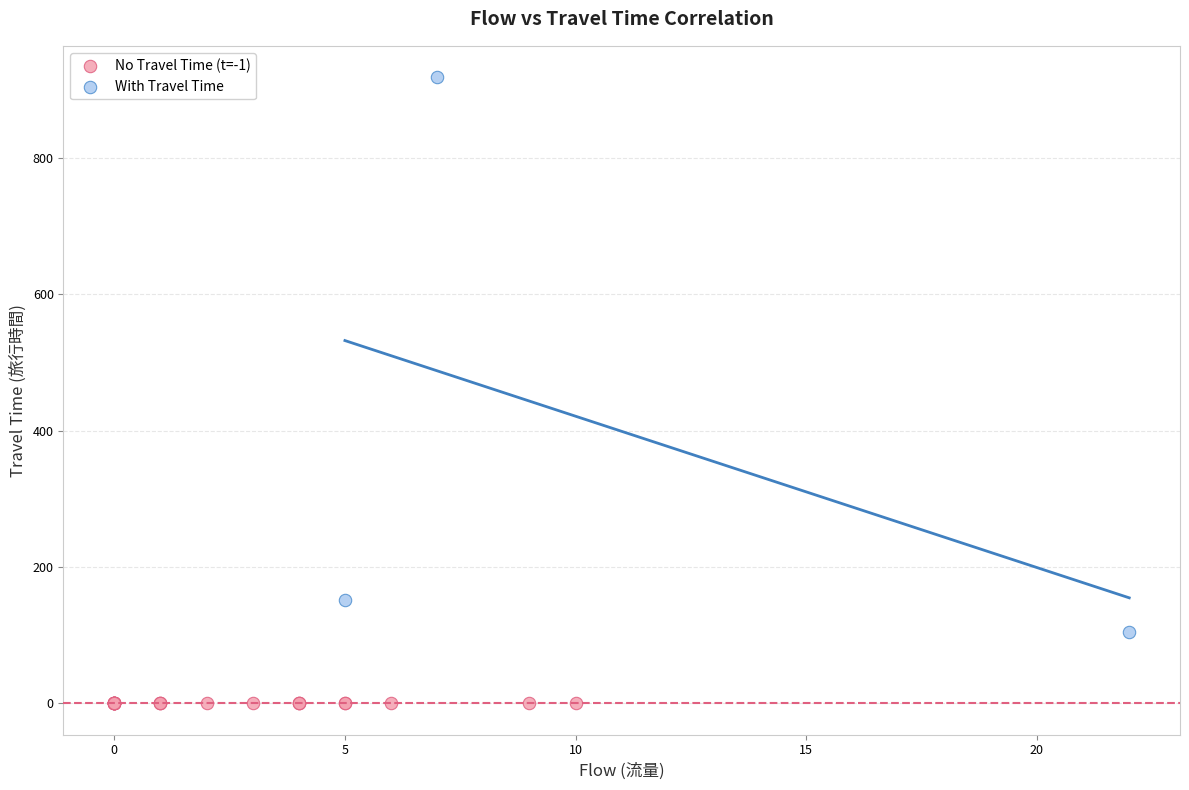

Which series reaches the maximum Y coordinate?

With Travel Time